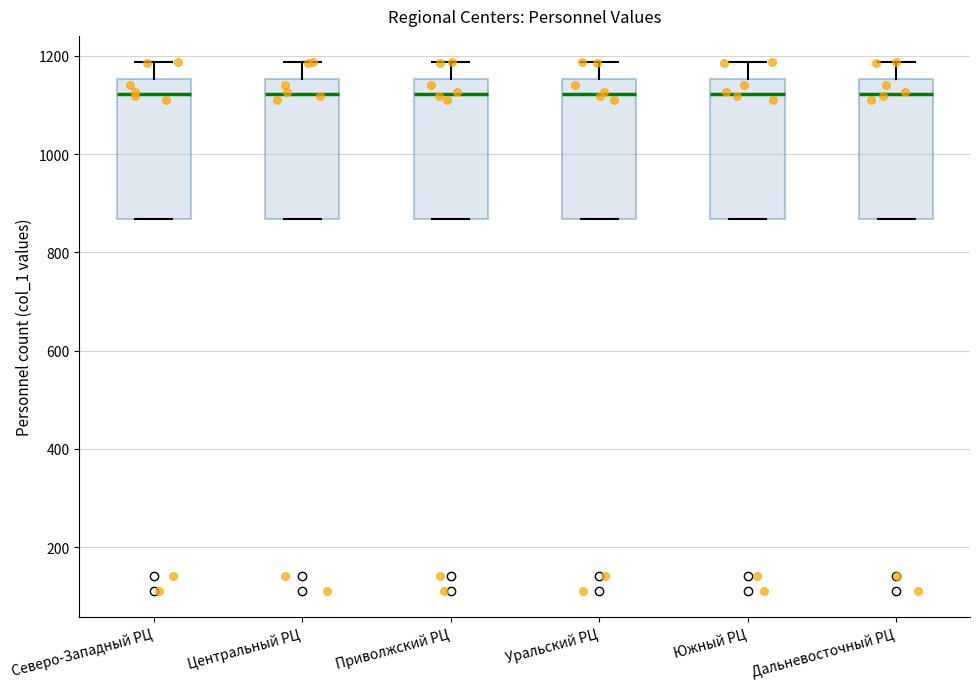

Reading left to right, transcribe this box plot: for each box, give where its median line is, the range the box spans, and where its two whiskers end, as read against the y-axis. The values are not printed on the chart, so give them approximately, as read against the axis.

Северо-Западный РЦ: median 1120, box 860 to 1160, whiskers 860 to 1180
Центральный РЦ: median 1120, box 860 to 1160, whiskers 860 to 1180
Приволжский РЦ: median 1120, box 860 to 1160, whiskers 860 to 1180
Уральский РЦ: median 1120, box 860 to 1160, whiskers 860 to 1180
Южный РЦ: median 1120, box 860 to 1160, whiskers 860 to 1180
Дальневосточный РЦ: median 1120, box 860 to 1160, whiskers 860 to 1180